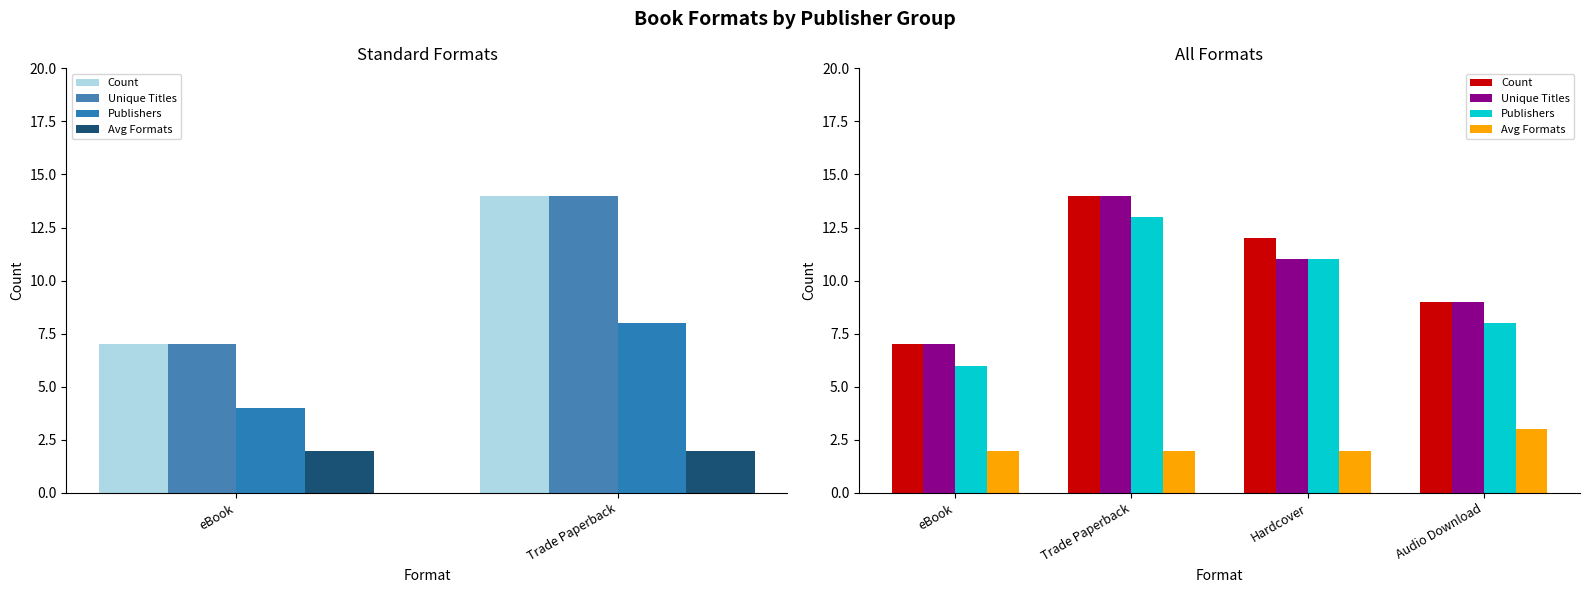

How many groups of bars are there?

4